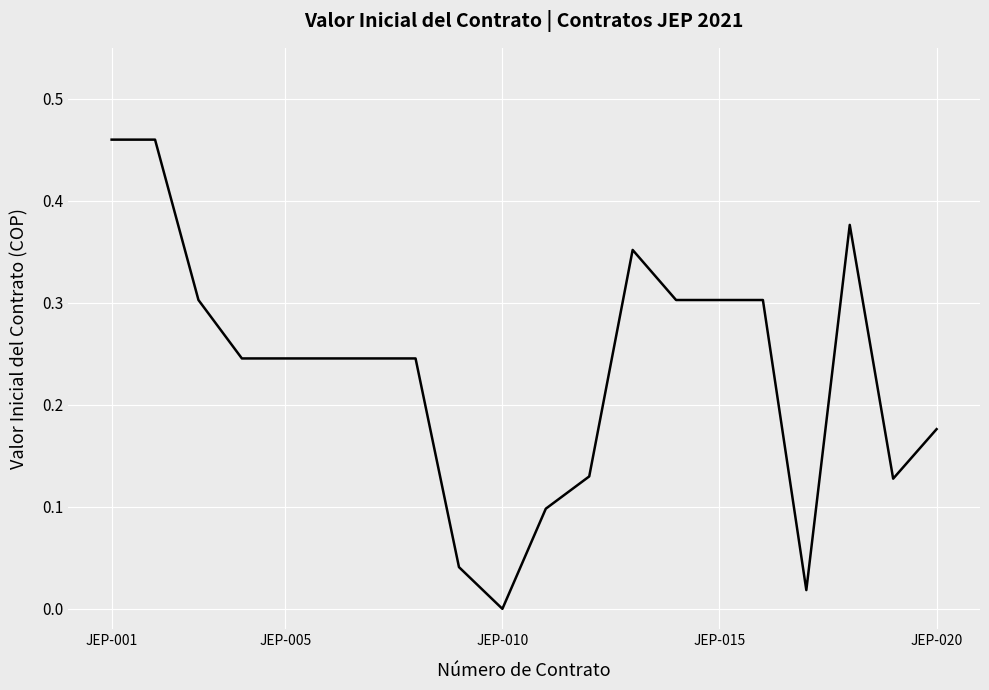

How many lines are shown in the chart?

1